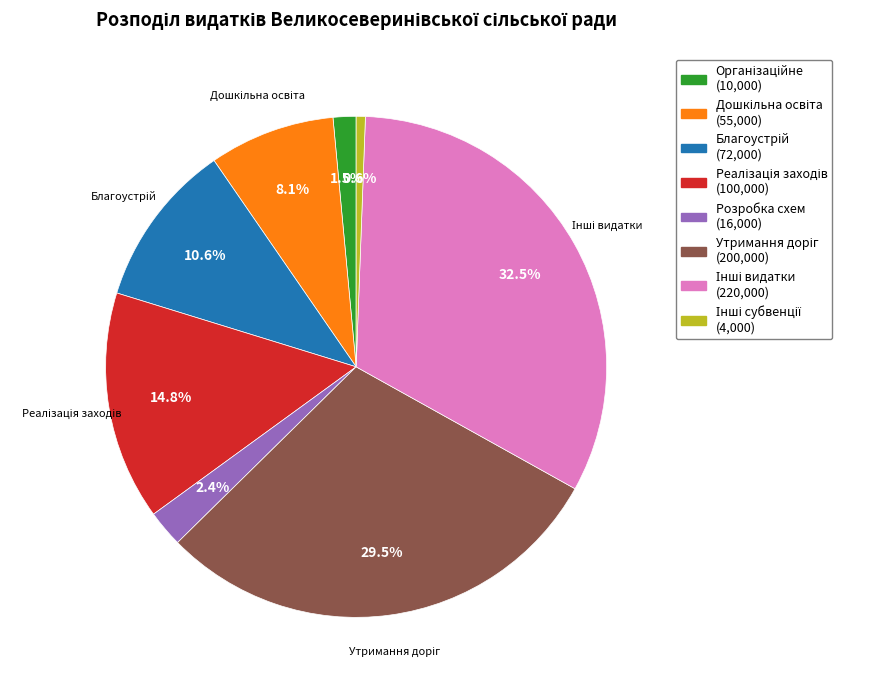

Does any single category account for the majority?

No